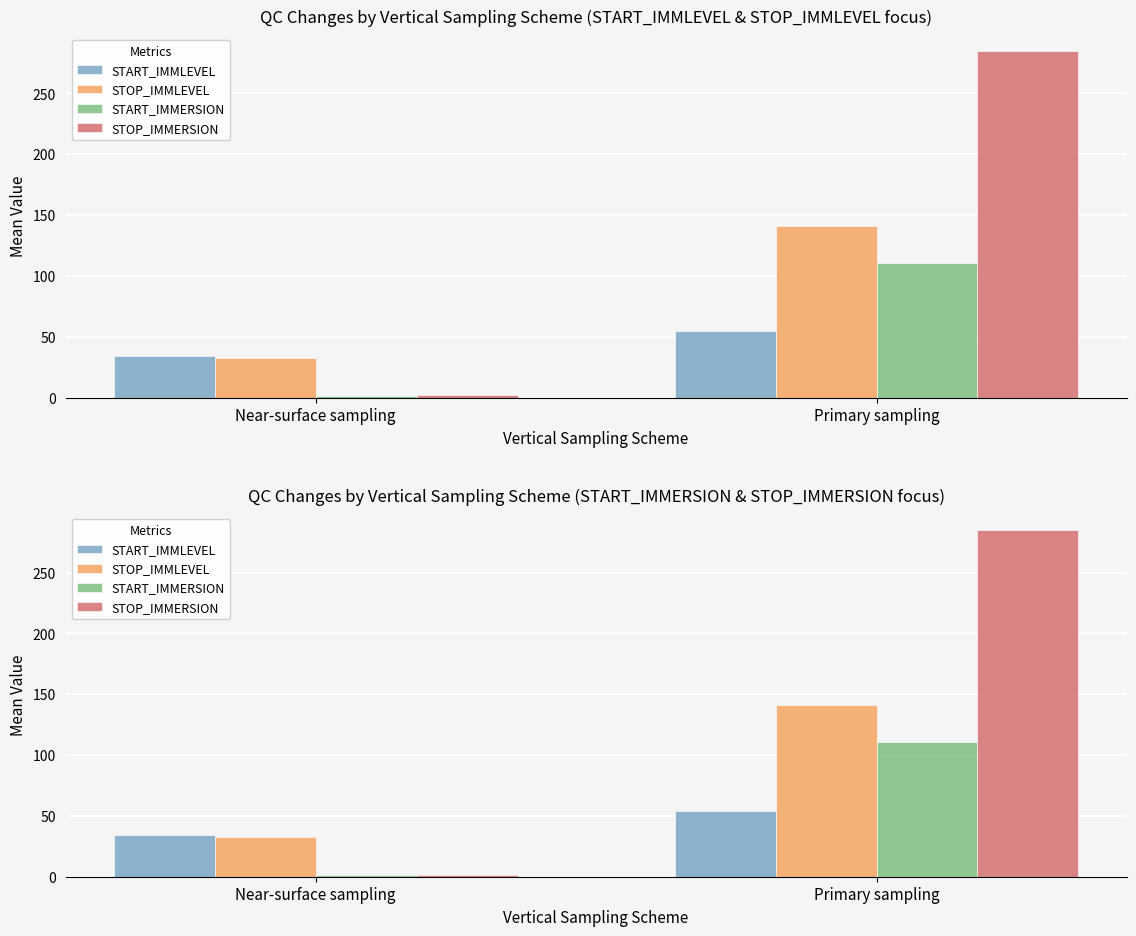

Which series has the largest total across all categories?

STOP_IMMERSION